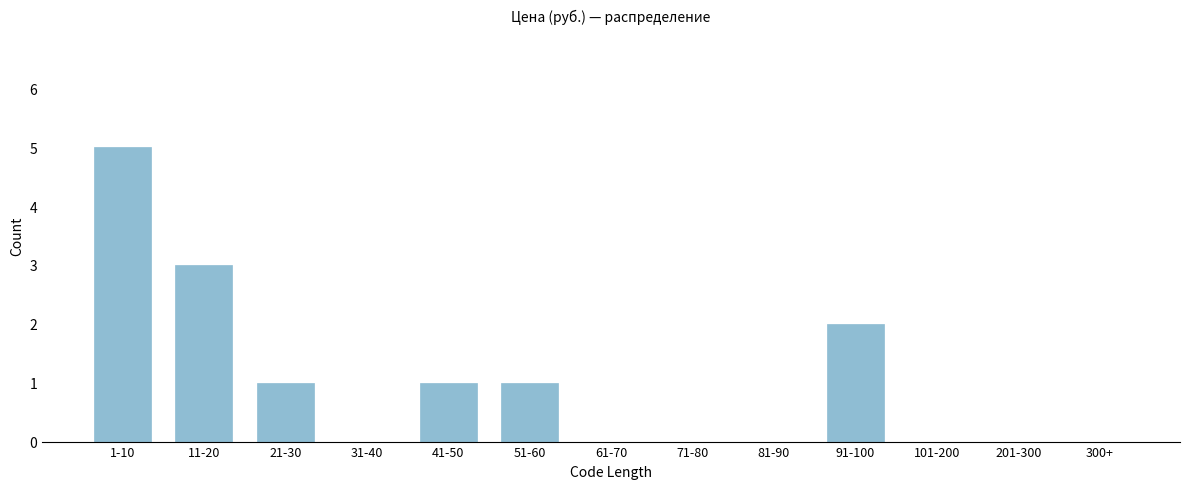

Reading left to right, what are all the values shown in this chart?

1-10=5	11-20=3	21-30=1	31-40=0	41-50=1	51-60=1	61-70=0	71-80=0	81-90=0	91-100=2	101-200=0	201-300=0	300+=0